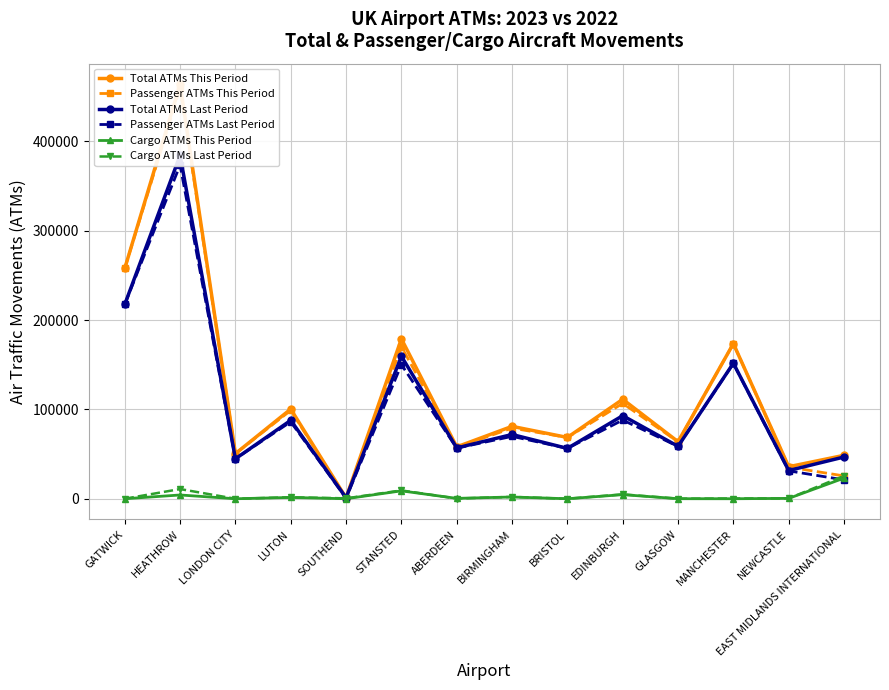

At which category does Cargo ATMs Last Period reach its first local valley?

LONDON CITY